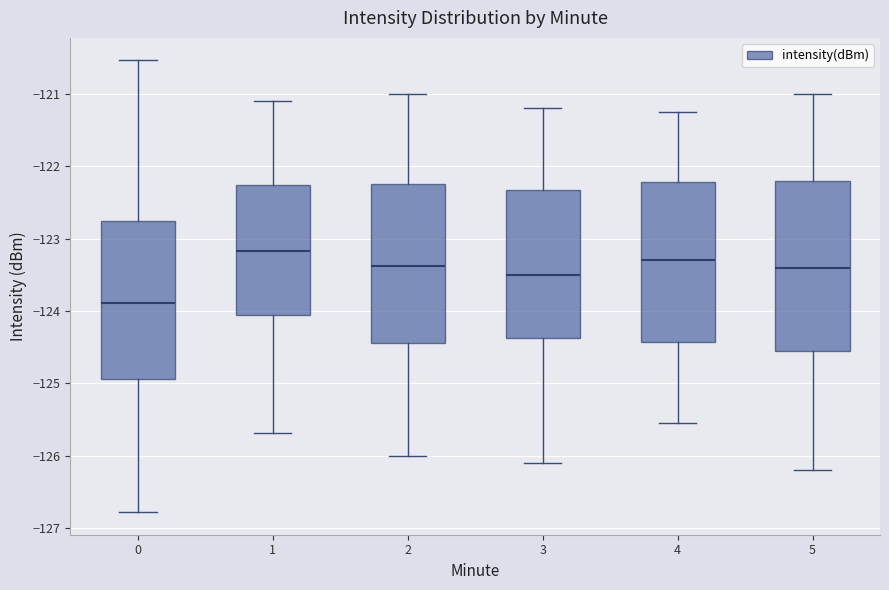

Reading left to right, transcribe this box plot: for each box, give where its median line is, the range the box spans, and where its two whiskers end, as read against the y-axis. The values are not printed on the chart, so give them approximately, as read against the axis.

0: median -123.9, box -124.9 to -122.8, whiskers -126.8 to -120.5
1: median -123.2, box -124.1 to -122.3, whiskers -125.7 to -121.1
2: median -123.4, box -124.4 to -122.2, whiskers -126.0 to -121.0
3: median -123.5, box -124.4 to -122.3, whiskers -126.1 to -121.2
4: median -123.3, box -124.4 to -122.2, whiskers -125.5 to -121.2
5: median -123.4, box -124.5 to -122.2, whiskers -126.2 to -121.0